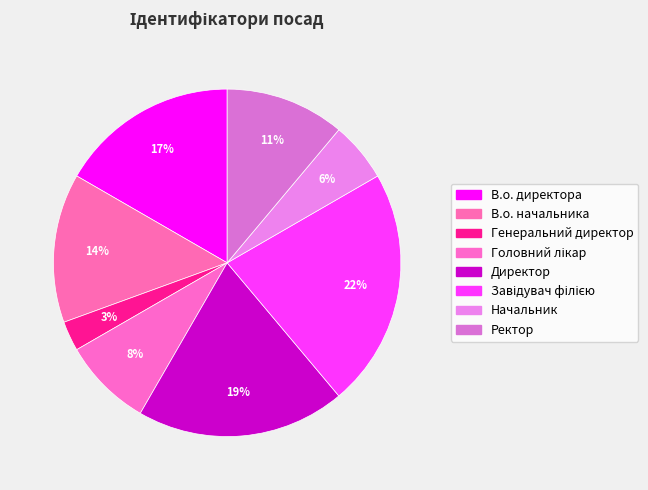

Count the number of slices in the pie.

8